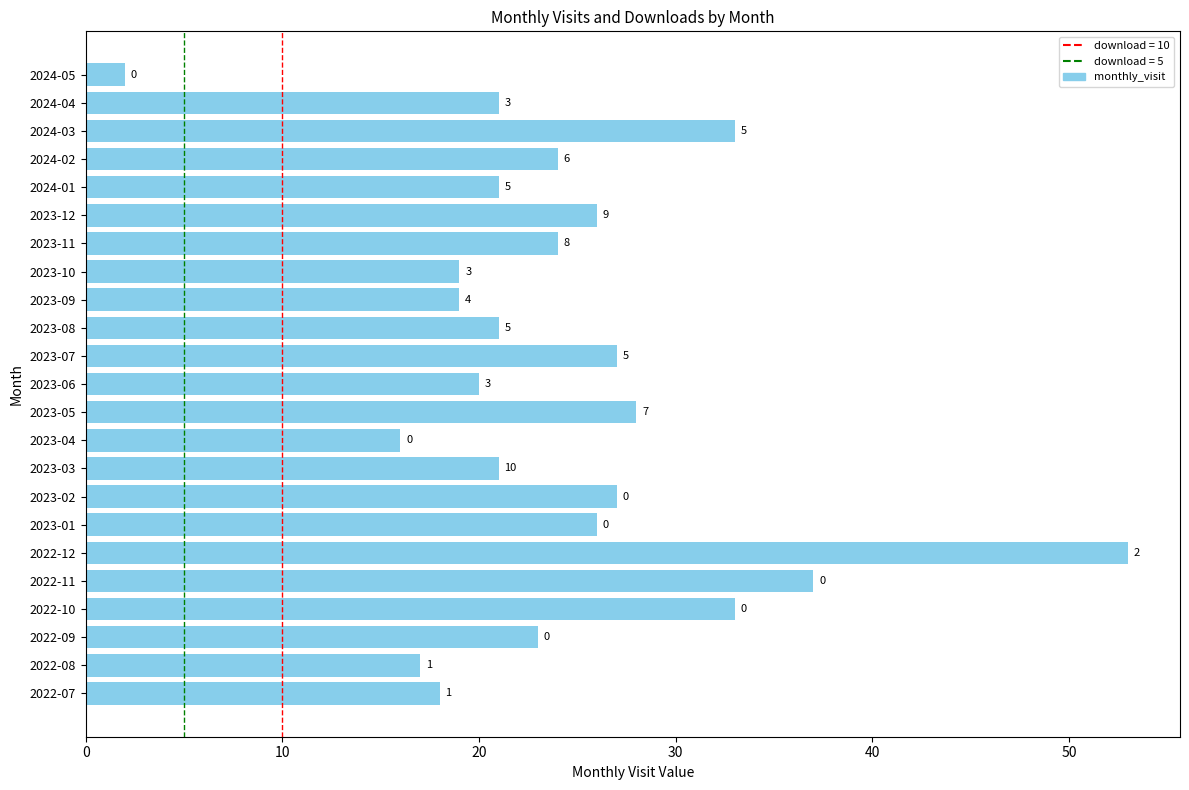

What is the minimum value shown in the chart?

2